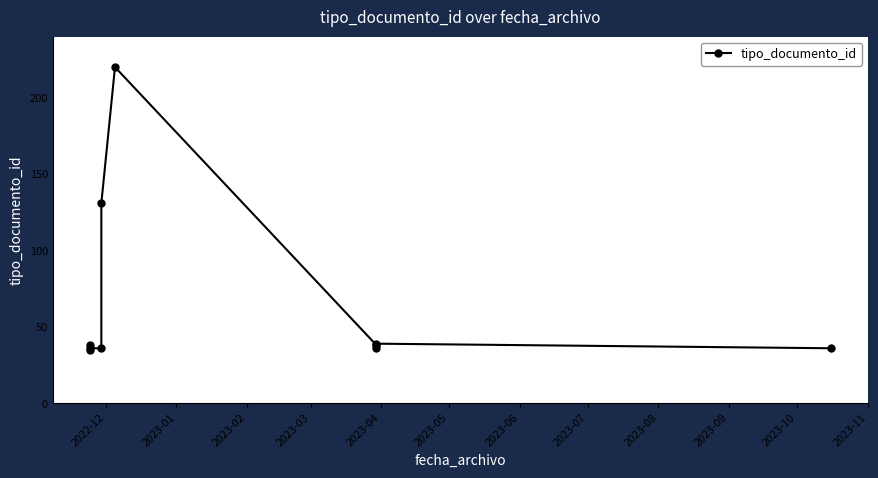

What is the value of the 1st point from the left?

35